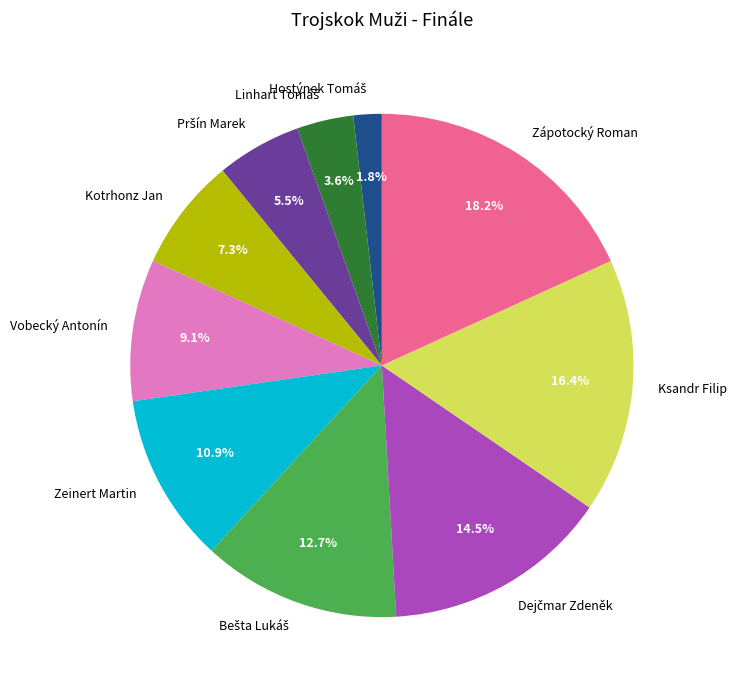

Which has a higher value, Zápotocký Roman or Zeinert Martin?

Zápotocký Roman